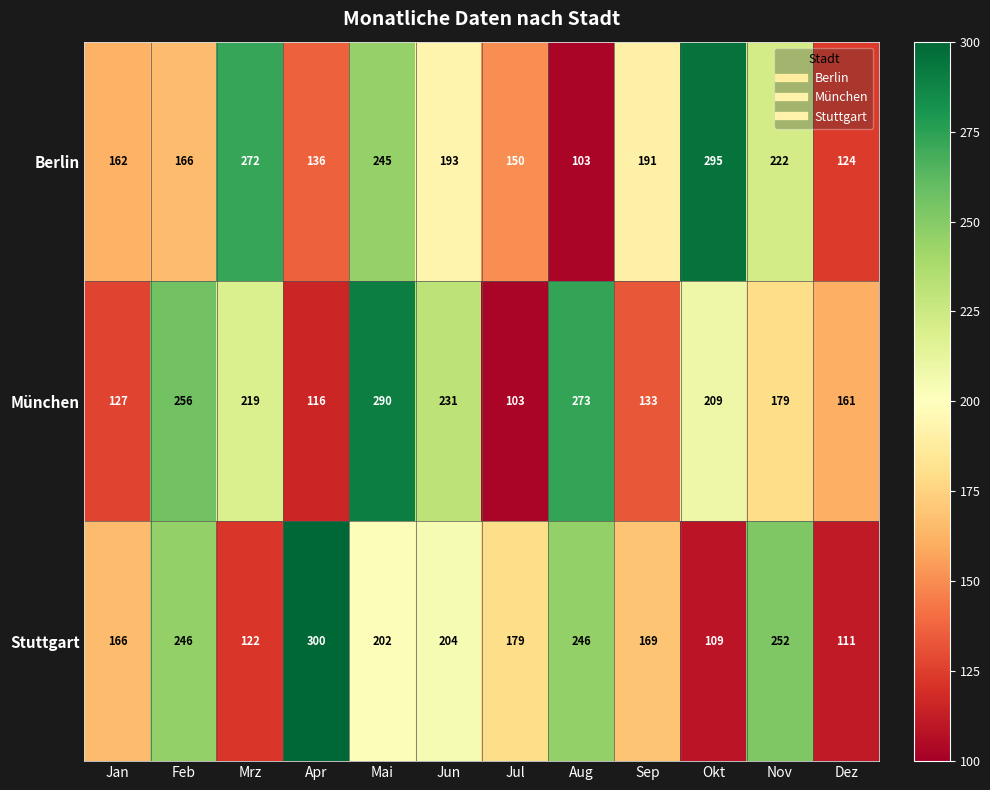

At which label does München first exceed 209?

Feb